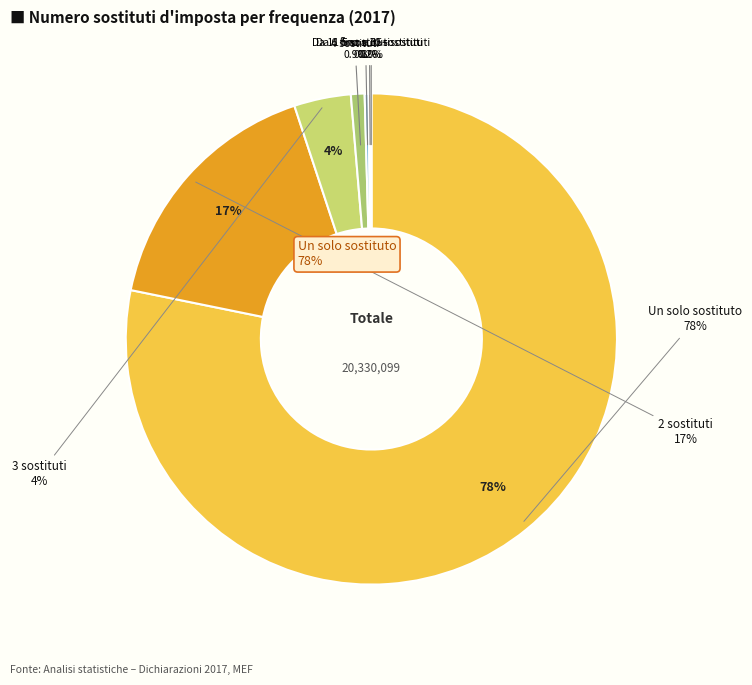

Which category has the biggest portion of the pie?

Un solo sostituto